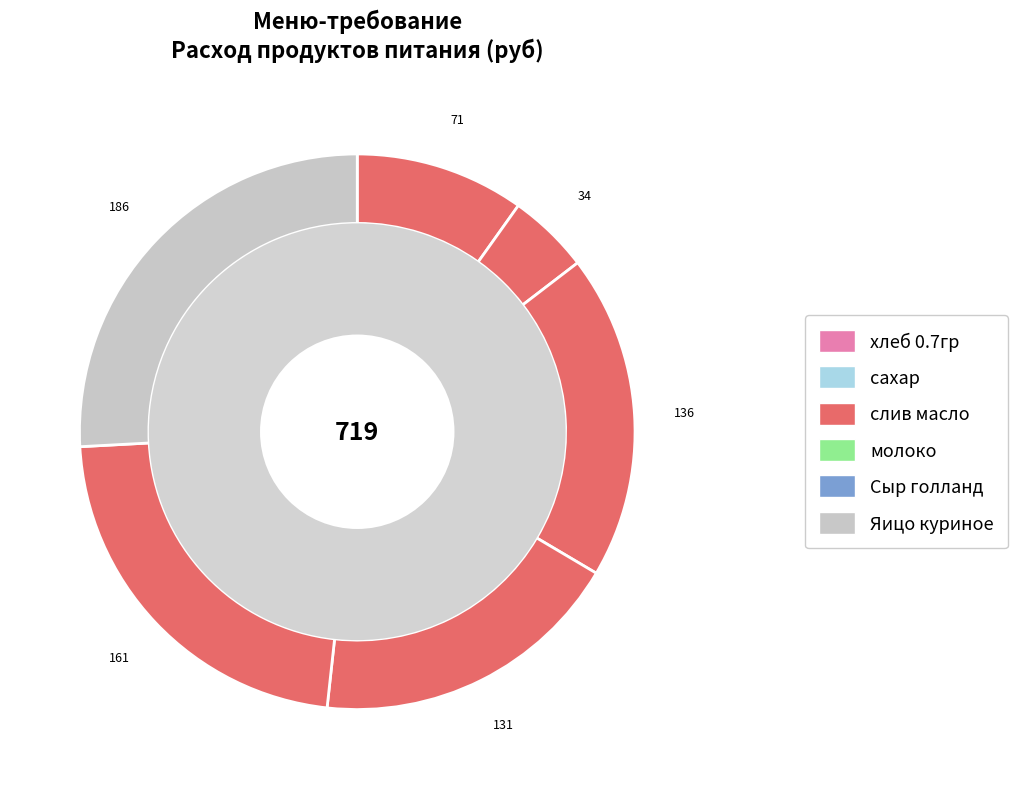

Do Яицо куриное and Сыр голланд together represent more than half of the pie?

No